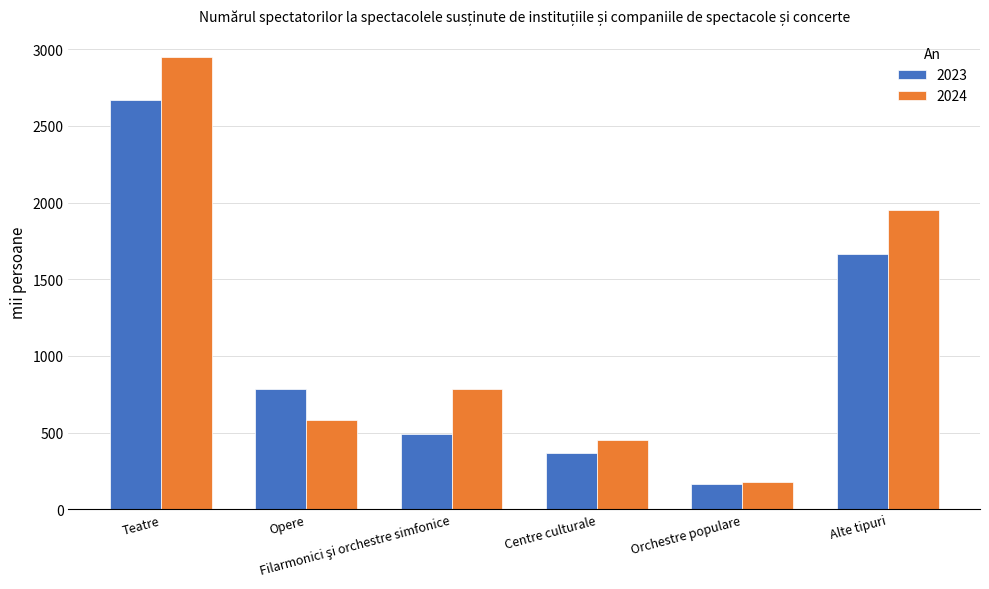

How many values in the 2024 series are below 781?

3